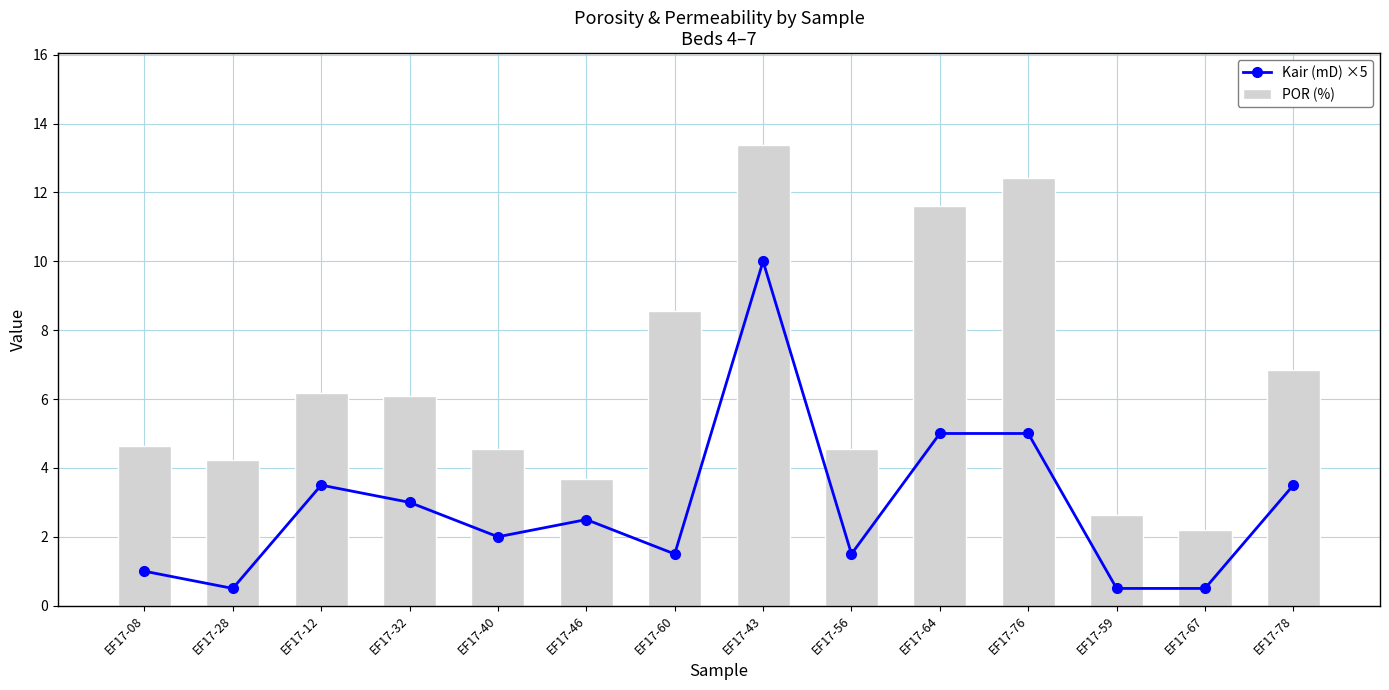

What position from the right is EF17-76?

4